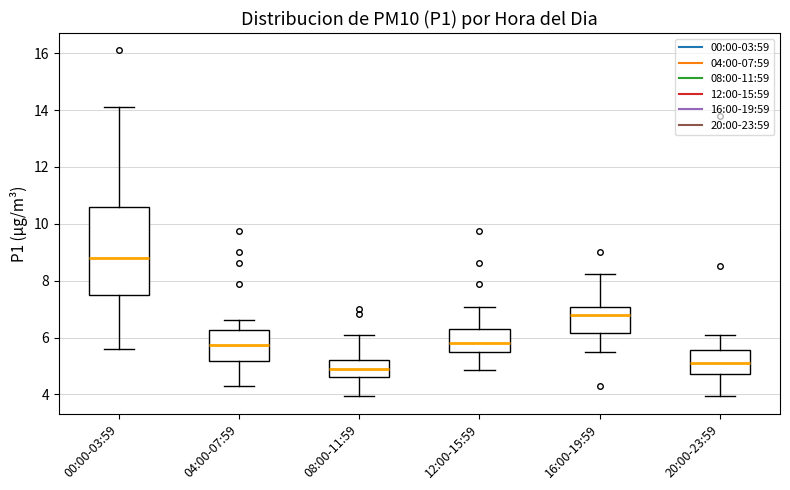

Reading left to right, read every box against the y-axis: the position of its median line, the range the box covers, and the ends of its whiskers. The values are not printed on the chart, so give them approximately, as read against the axis.

00:00-03:59: median 8.8, box 7.4 to 10.6, whiskers 5.6 to 14.2
04:00-07:59: median 5.8, box 5.2 to 6.2, whiskers 4.4 to 6.6
08:00-11:59: median 4.8, box 4.6 to 5.2, whiskers 4.0 to 6.2
12:00-15:59: median 5.8, box 5.6 to 6.4, whiskers 4.8 to 7.0
16:00-19:59: median 6.8, box 6.2 to 7.0, whiskers 5.6 to 8.2
20:00-23:59: median 5.2, box 4.8 to 5.6, whiskers 4.0 to 6.2